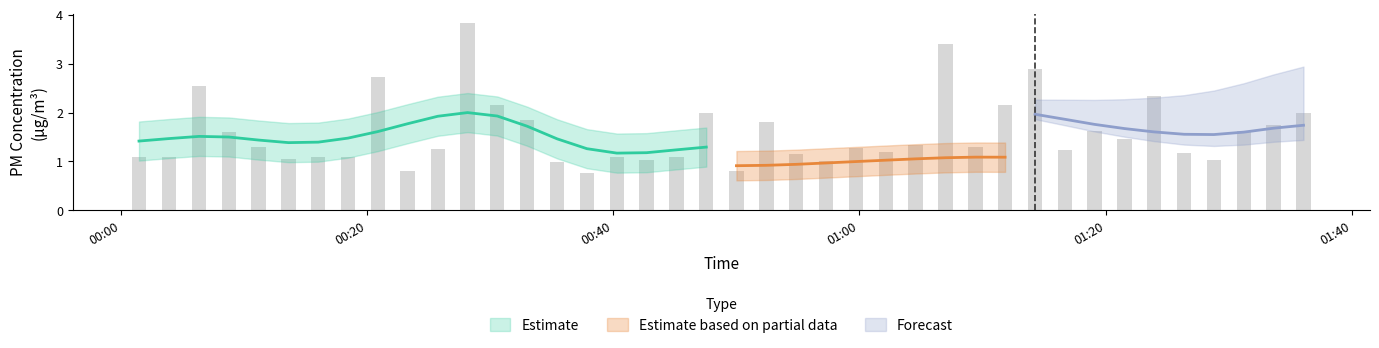

What is the difference between the P1 values at 16 and 14?

0.1